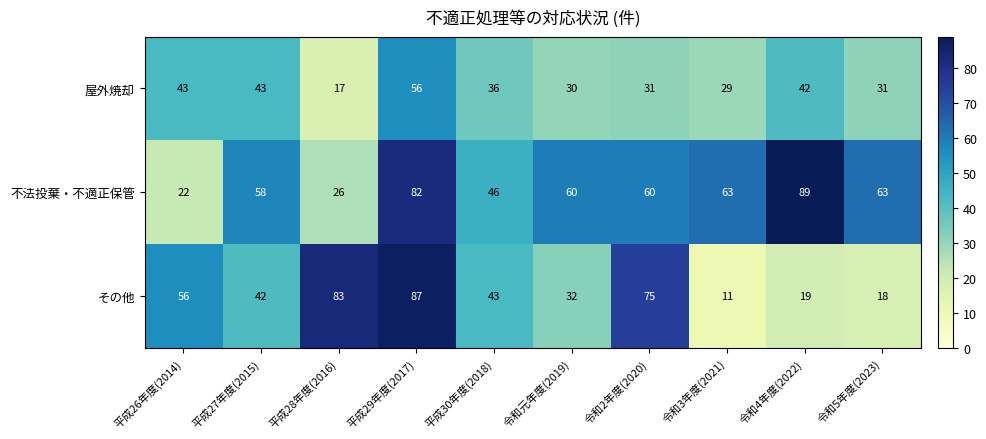

Rank the series by their average value, from lowest to highest.

屋外焼却, その他, 不法投棄・不適正保管